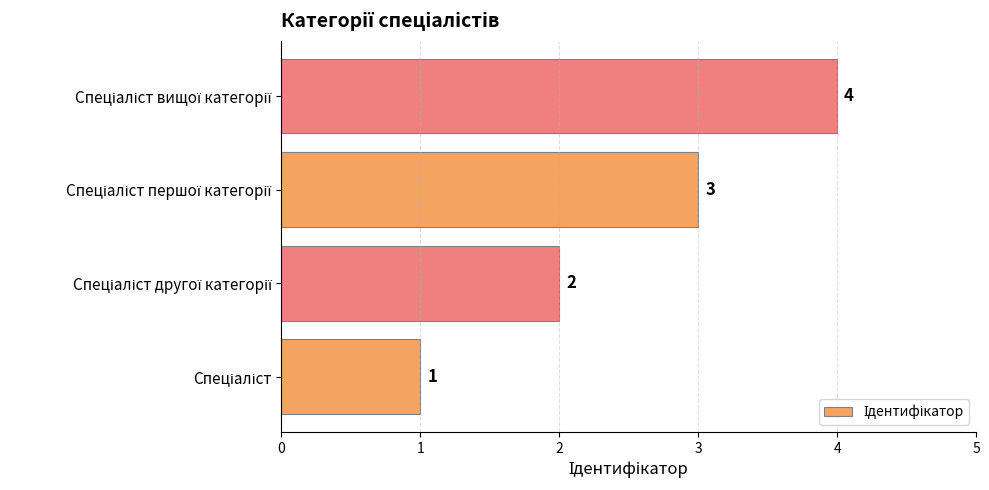

What is the difference between the maximum and minimum values?

3